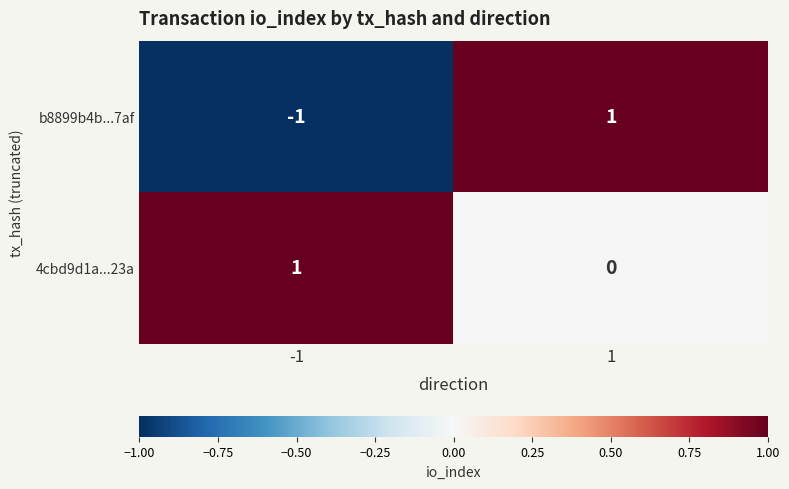

Count the number of categories in the chart.

2